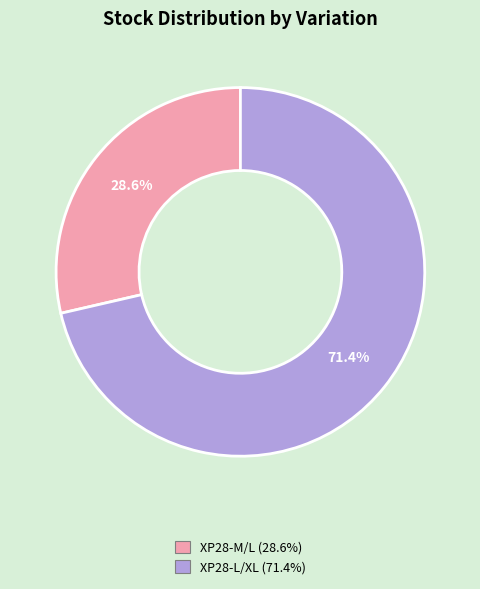

How many slices are in this pie chart?

2